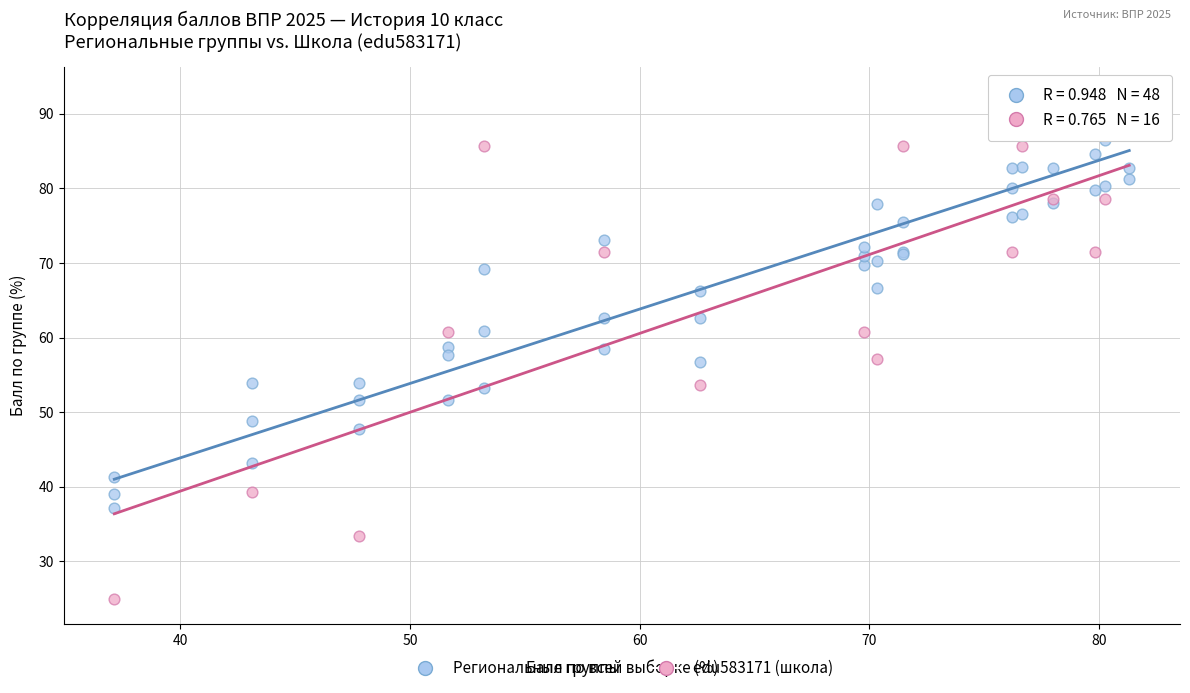

Which series reaches the minimum Y coordinate?

edu583171 (школа)